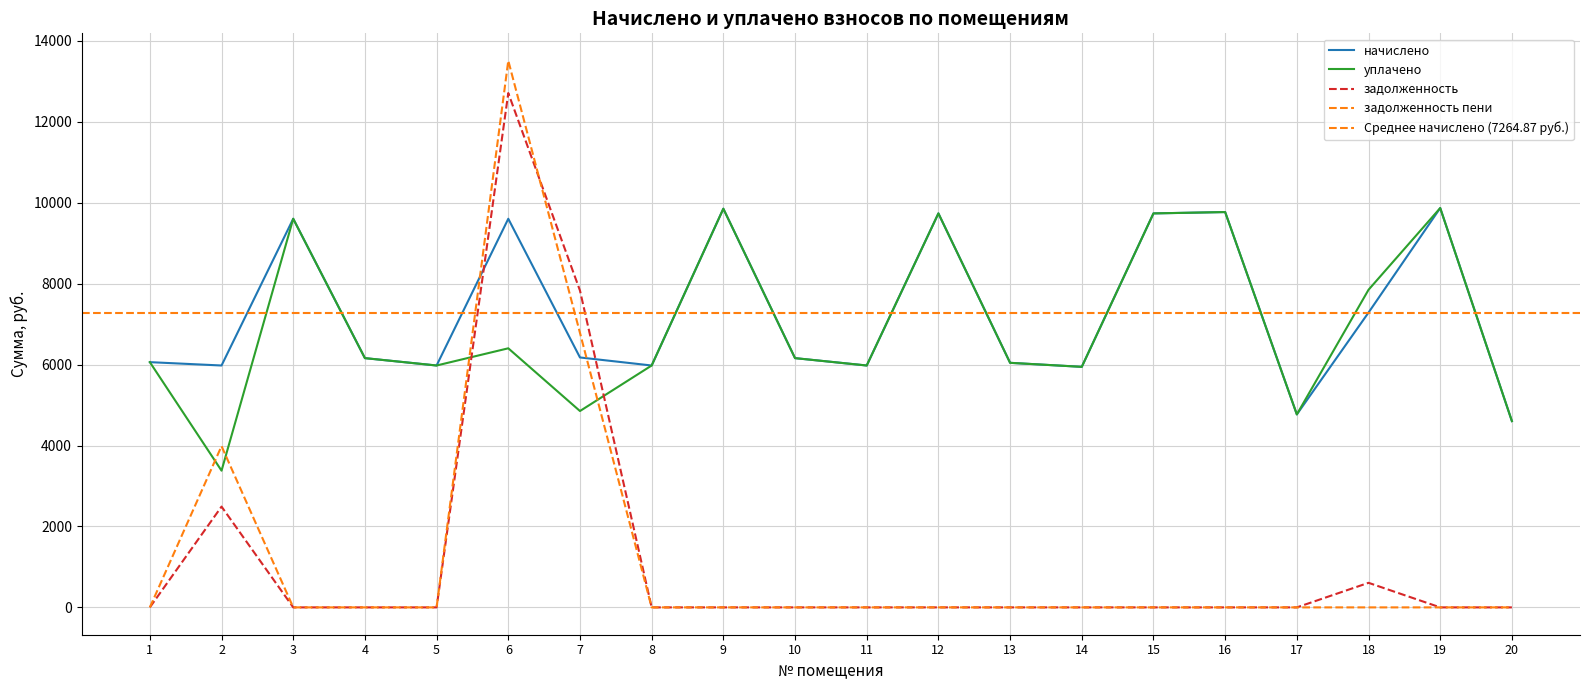

What is the total value across all series at 6?

42231.7